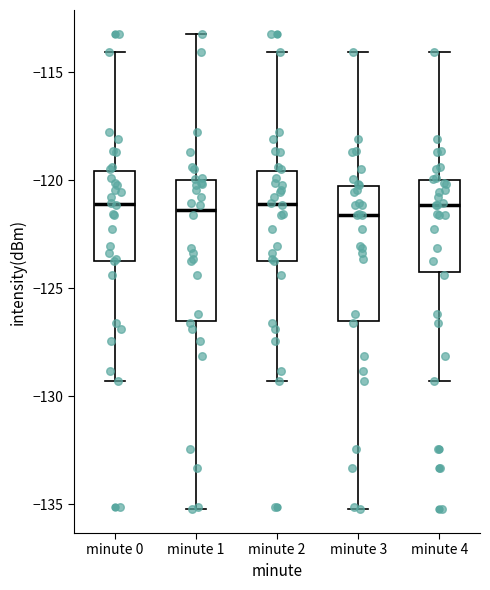

Reading left to right, read every box against the y-axis: the position of its median line, the range the box covers, and the ends of its whiskers. The values are not printed on the chart, so give them approximately, as read against the axis.

minute 0: median -121.0, box -123.5 to -119.5, whiskers -129.5 to -114.0
minute 1: median -121.5, box -126.5 to -120.0, whiskers -135.0 to -113.0
minute 2: median -121.0, box -123.5 to -119.5, whiskers -129.5 to -114.0
minute 3: median -121.5, box -126.5 to -120.5, whiskers -135.0 to -114.0
minute 4: median -121.0, box -124.0 to -120.0, whiskers -129.5 to -114.0